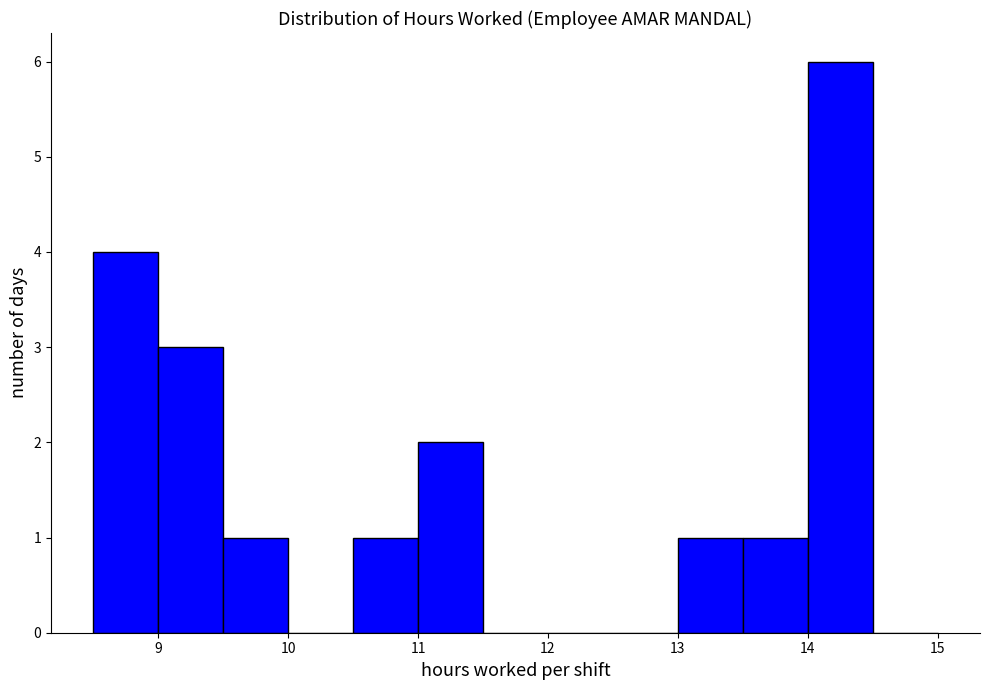

Reading left to right, list every bar in this chart as the range it spans on the x-axis followed by its height. The values are not printed on the chart, so give them approximately, as read against the axis.

8.5 to 9.0: 4
9.0 to 9.5: 3
9.5 to 10.0: 1
10.0 to 10.5: 0
10.5 to 11.0: 1
11.0 to 11.5: 2
11.5 to 12.0: 0
12.0 to 12.5: 0
12.5 to 13.0: 0
13.0 to 13.5: 1
13.5 to 14.0: 1
14.0 to 14.5: 6
14.5 to 15.0: 0